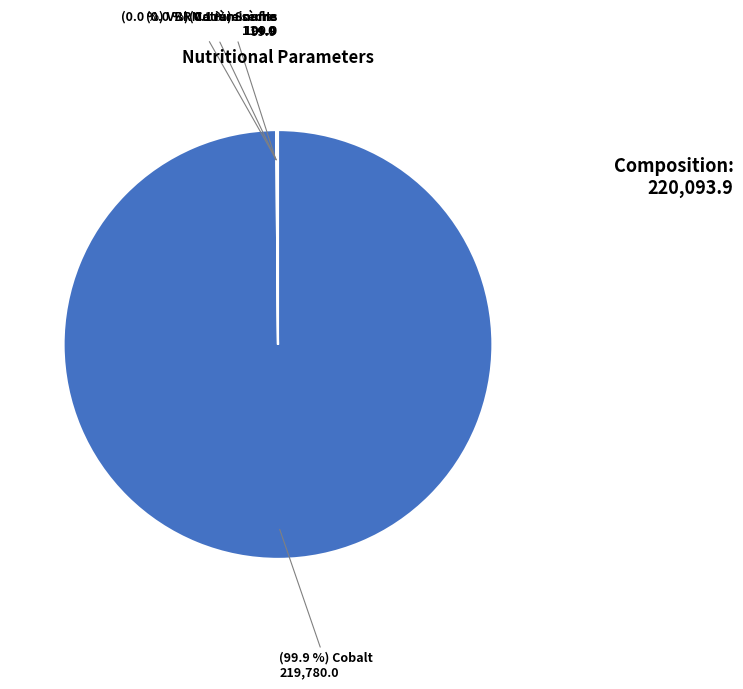

Is there a majority slice in this chart?

Yes